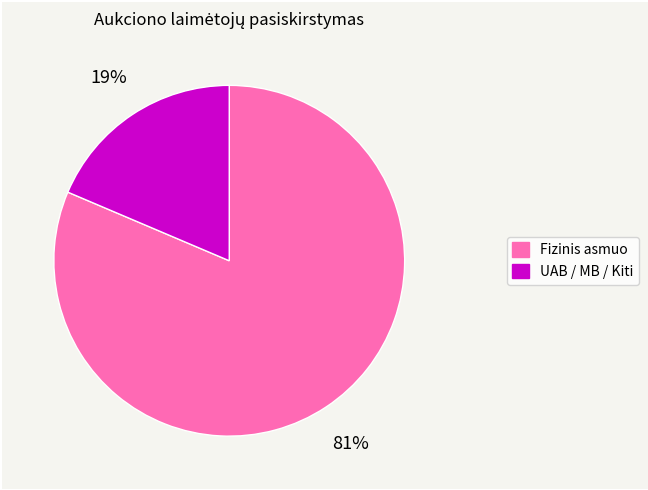

To the nearest percent, what is the combined percentage of Fizinis asmuo and UAB / MB / Kiti?

100%